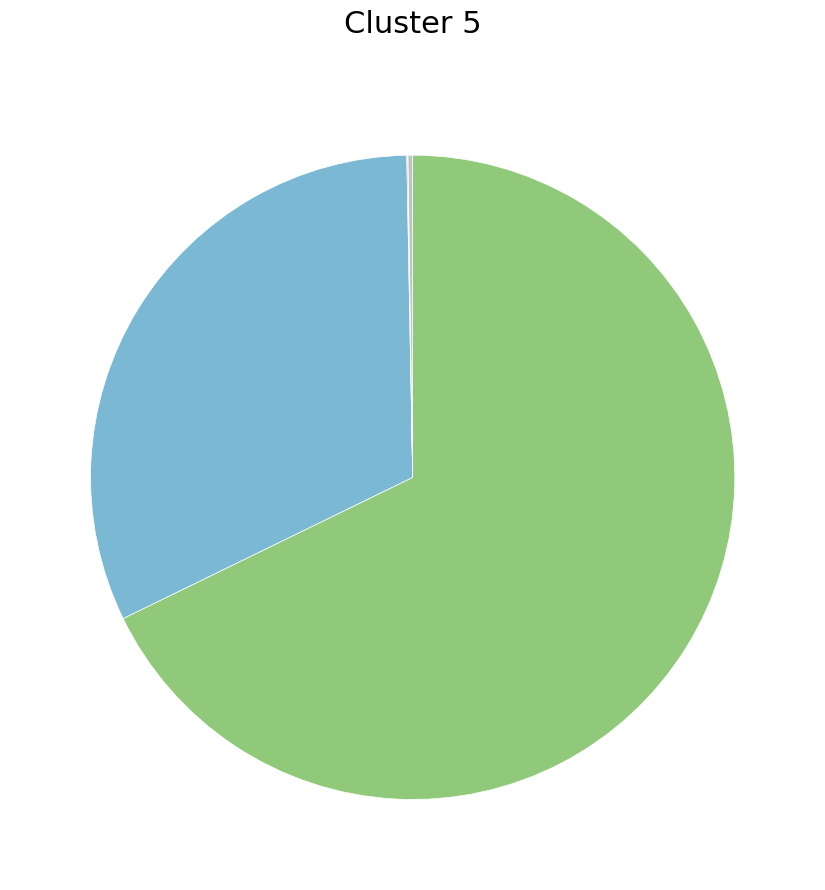

Is there any slice that represents more than half of the pie?

Yes